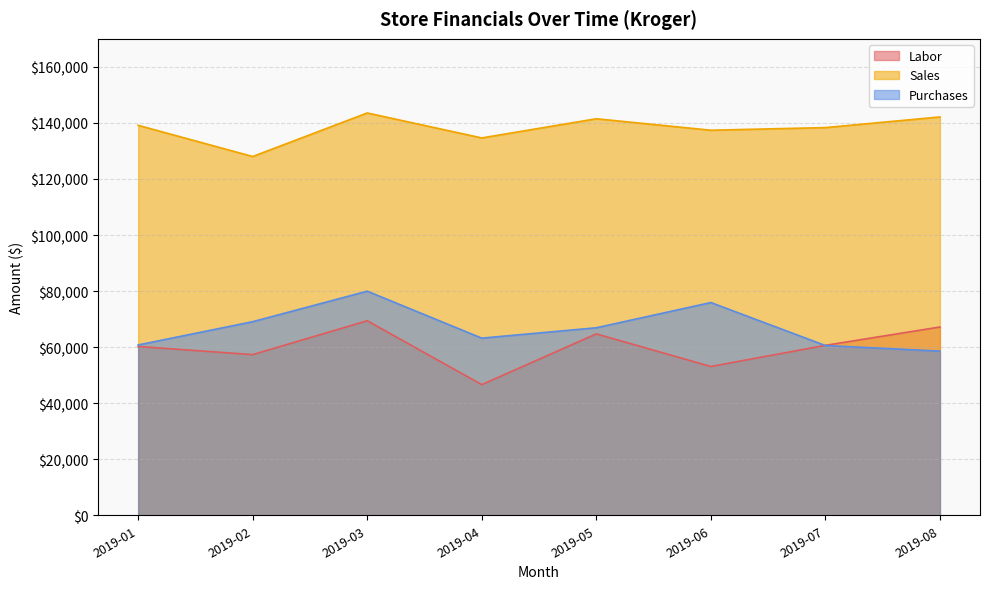

What is the average value of the Purchases series?

66887.8